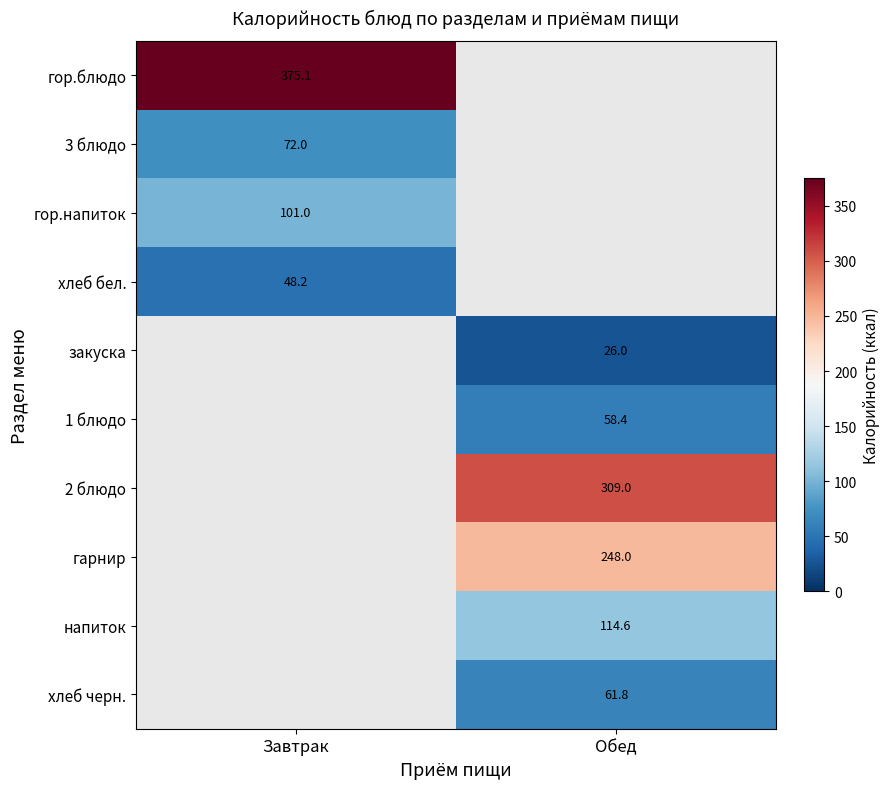

Is the value of гор.напиток at Завтрак greater than the value of хлеб бел. at Завтрак?

Yes